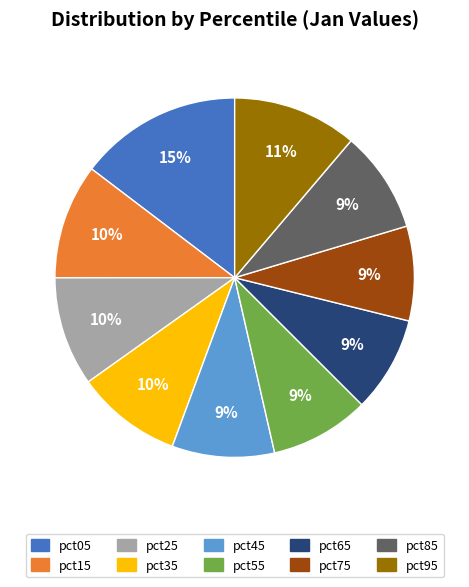

Is the sum of pct25 and pct55 greater than half?

No